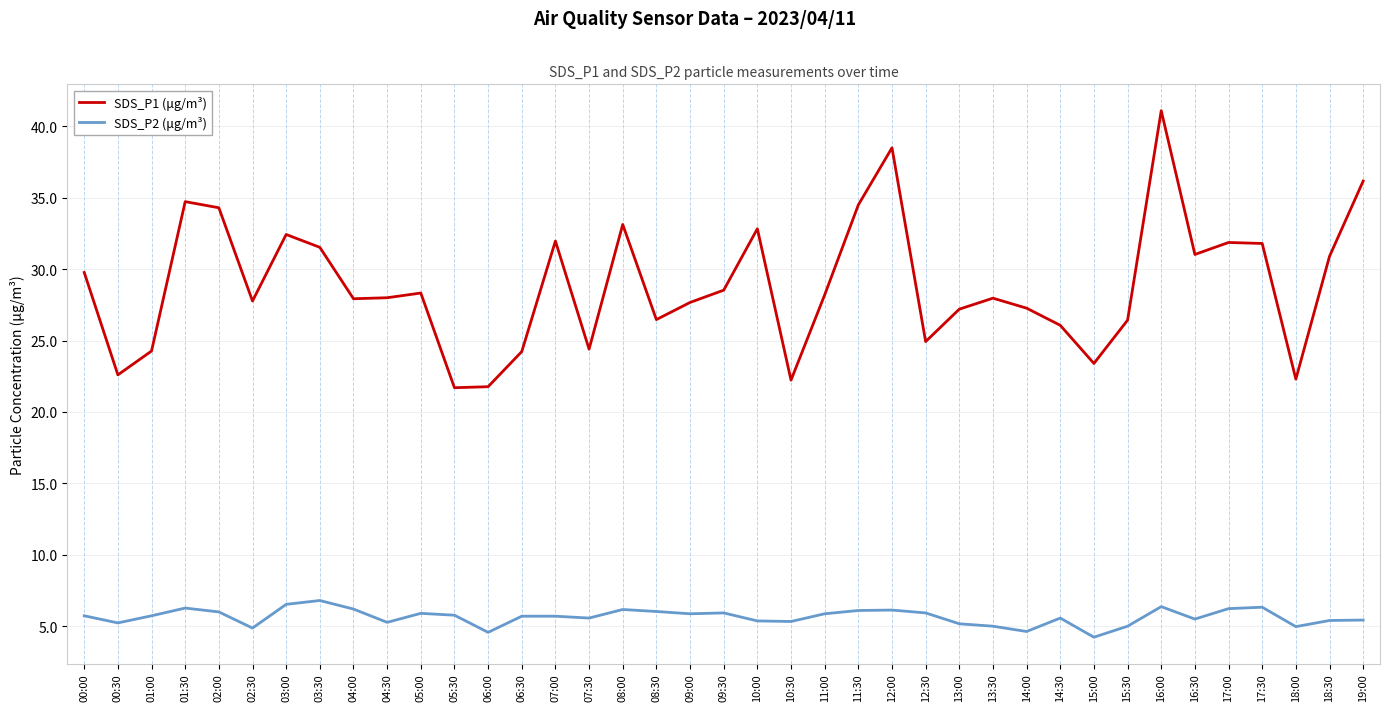

Does the chart display data point markers on the line(s)?

No